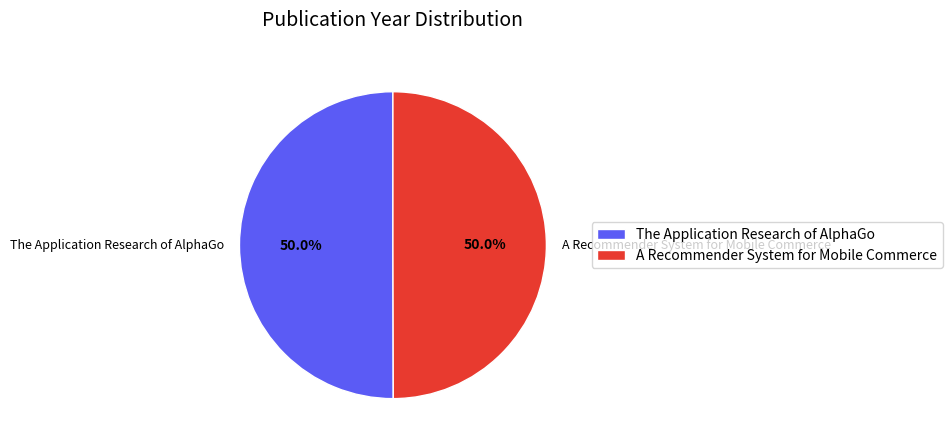

True or false: The Application Research of AlphaGo accounts for 39% of the total.

False